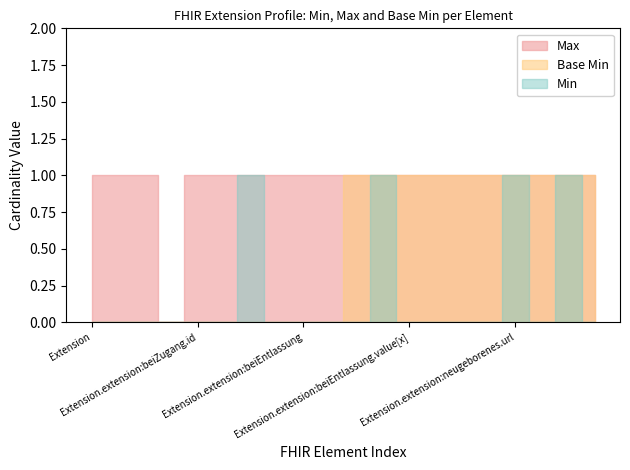

What is the value of the Max point at the 14th from the left?

1